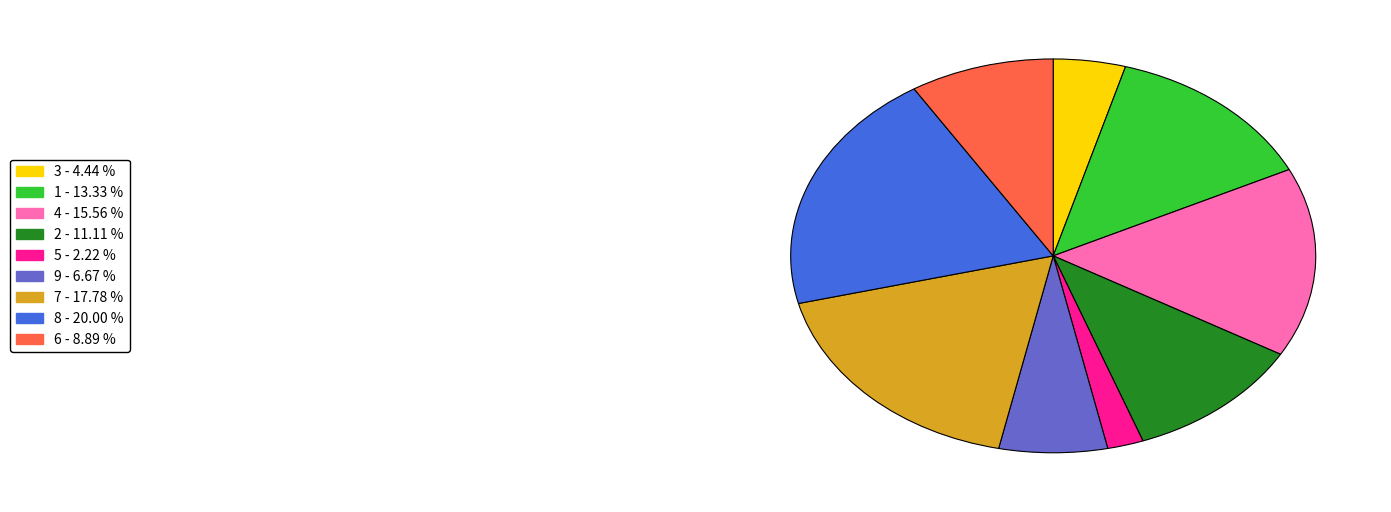

Is 1 the majority of the pie?

No